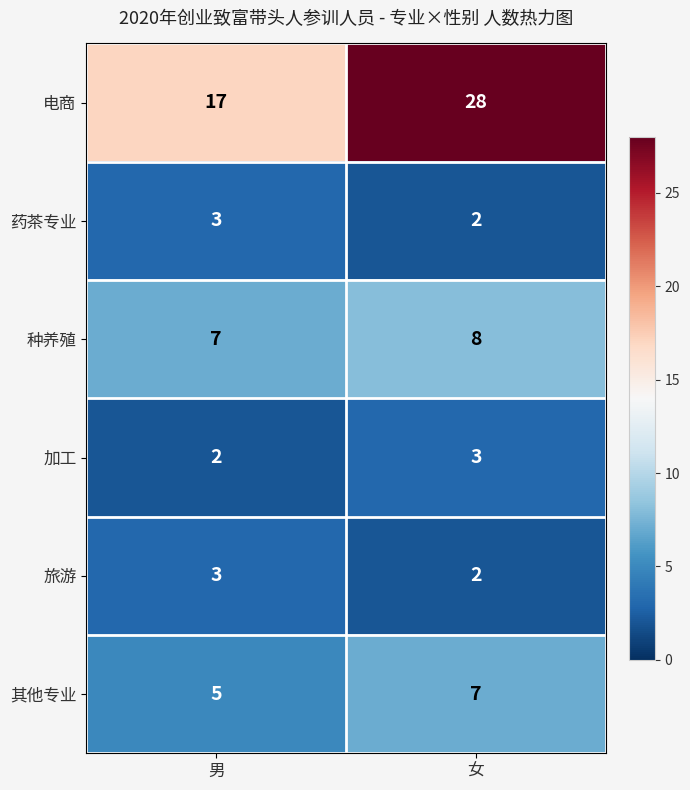

At which category is the sum across all series the highest?

女